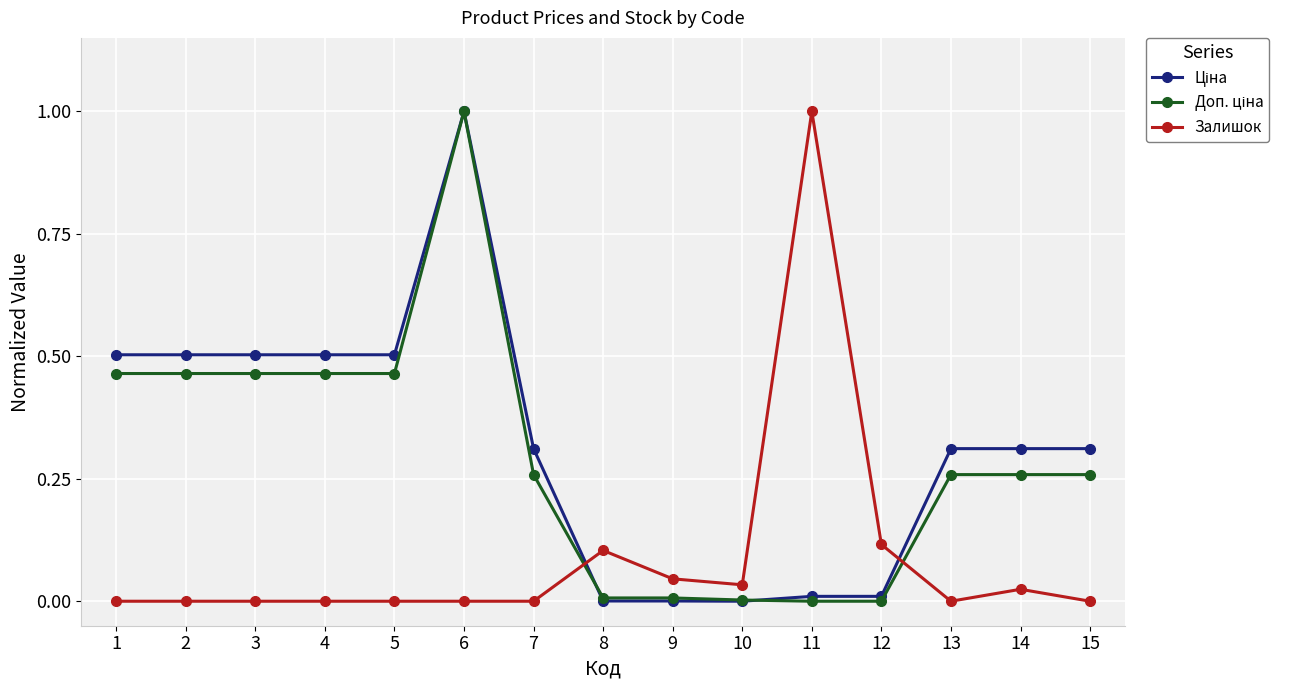

Which category has the highest value in the Залишок series?

11